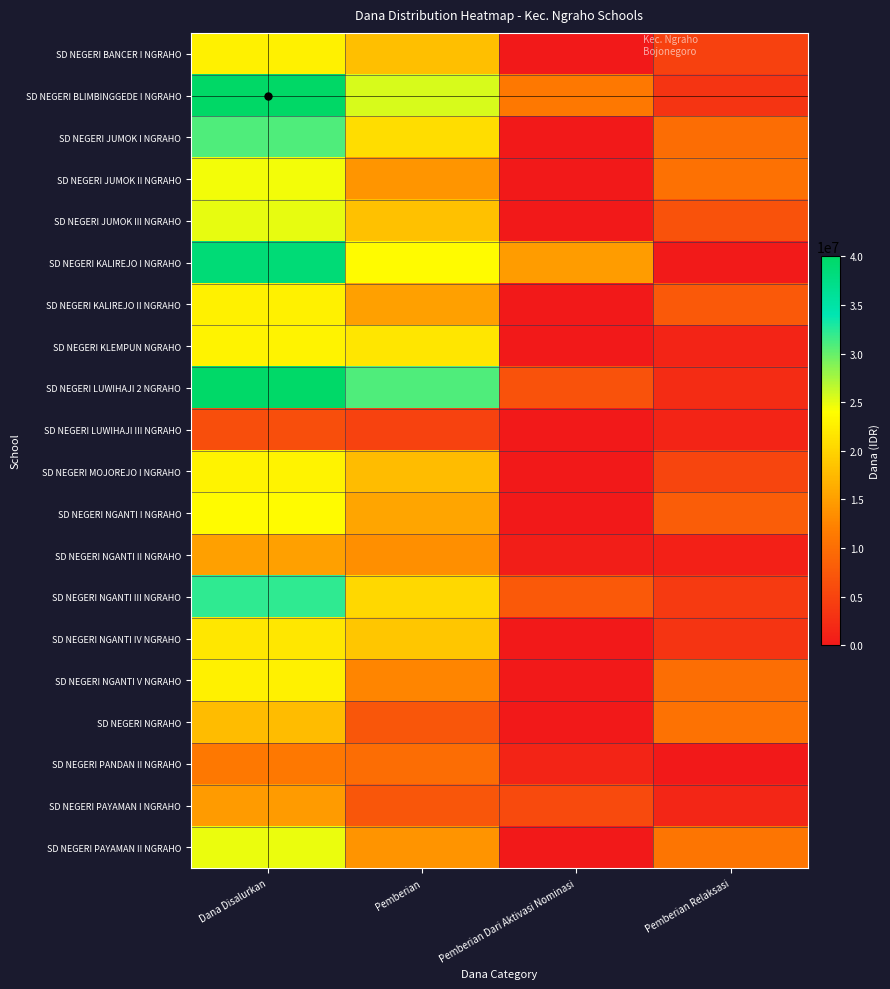

Reading left to right, what are all the values shown in this chart?

SD NEGERI BANCER I NGRAHO: Dana Disalurkan=22725000	Pemberian=18000000	Pemberian Dari Aktivasi Nominasi=0	Pemberian Relaksasi=4725000
SD NEGERI BLIMBINGGEDE I NGRAHO: Dana Disalurkan=40050000	Pemberian=25650000	Pemberian Dari Aktivasi Nominasi=11250000	Pemberian Relaksasi=3150000
SD NEGERI JUMOK I NGRAHO: Dana Disalurkan=30825000	Pemberian=20925000	Pemberian Dari Aktivasi Nominasi=0	Pemberian Relaksasi=9900000
SD NEGERI JUMOK II NGRAHO: Dana Disalurkan=24525000	Pemberian=14175000	Pemberian Dari Aktivasi Nominasi=0	Pemberian Relaksasi=10350000
SD NEGERI JUMOK III NGRAHO: Dana Disalurkan=24975000	Pemberian=18225000	Pemberian Dari Aktivasi Nominasi=0	Pemberian Relaksasi=6750000
SD NEGERI KALIREJO I NGRAHO: Dana Disalurkan=38700000	Pemberian=23625000	Pemberian Dari Aktivasi Nominasi=14850000	Pemberian Relaksasi=225000
SD NEGERI KALIREJO II NGRAHO: Dana Disalurkan=22725000	Pemberian=15075000	Pemberian Dari Aktivasi Nominasi=0	Pemberian Relaksasi=7650000
SD NEGERI KLEMPUN NGRAHO: Dana Disalurkan=22950000	Pemberian=21600000	Pemberian Dari Aktivasi Nominasi=0	Pemberian Relaksasi=1350000
SD NEGERI LUWIHAJI 2 NGRAHO: Dana Disalurkan=39825000	Pemberian=30825000	Pemberian Dari Aktivasi Nominasi=6750000	Pemberian Relaksasi=2250000
SD NEGERI LUWIHAJI III NGRAHO: Dana Disalurkan=6300000	Pemberian=4950000	Pemberian Dari Aktivasi Nominasi=0	Pemberian Relaksasi=1350000
SD NEGERI MOJOREJO I NGRAHO: Dana Disalurkan=22950000	Pemberian=17775000	Pemberian Dari Aktivasi Nominasi=0	Pemberian Relaksasi=5175000
SD NEGERI NGANTI I NGRAHO: Dana Disalurkan=23625000	Pemberian=15525000	Pemberian Dari Aktivasi Nominasi=0	Pemberian Relaksasi=8100000
SD NEGERI NGANTI II NGRAHO: Dana Disalurkan=15075000	Pemberian=13500000	Pemberian Dari Aktivasi Nominasi=675000	Pemberian Relaksasi=900000
SD NEGERI NGANTI III NGRAHO: Dana Disalurkan=32175000	Pemberian=20475000	Pemberian Dari Aktivasi Nominasi=7650000	Pemberian Relaksasi=4050000
SD NEGERI NGANTI IV NGRAHO: Dana Disalurkan=21825000	Pemberian=18675000	Pemberian Dari Aktivasi Nominasi=0	Pemberian Relaksasi=3150000
SD NEGERI NGANTI V NGRAHO: Dana Disalurkan=22725000	Pemberian=12600000	Pemberian Dari Aktivasi Nominasi=0	Pemberian Relaksasi=10125000
SD NEGERI NGRAHO: Dana Disalurkan=17775000	Pemberian=7200000	Pemberian Dari Aktivasi Nominasi=0	Pemberian Relaksasi=10575000
SD NEGERI PANDAN II NGRAHO: Dana Disalurkan=11250000	Pemberian=9900000	Pemberian Dari Aktivasi Nominasi=1350000	Pemberian Relaksasi=0
SD NEGERI PAYAMAN I NGRAHO: Dana Disalurkan=14625000	Pemberian=7200000	Pemberian Dari Aktivasi Nominasi=5850000	Pemberian Relaksasi=1575000
SD NEGERI PAYAMAN II NGRAHO: Dana Disalurkan=24750000	Pemberian=13950000	Pemberian Dari Aktivasi Nominasi=0	Pemberian Relaksasi=10800000